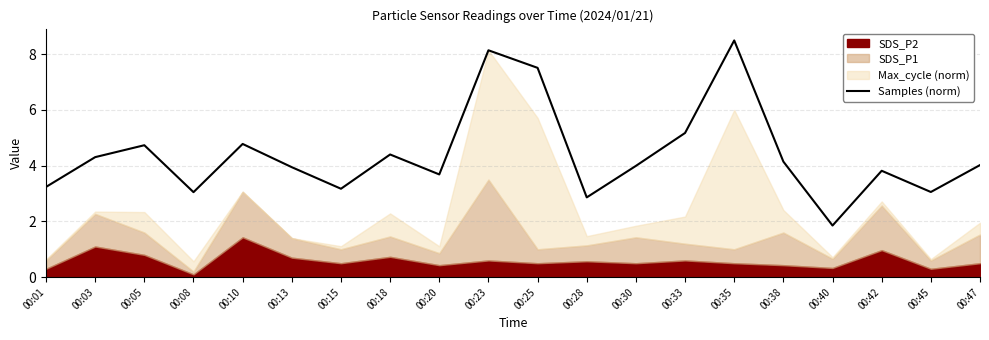

What is the value of the 16th point from the left?

4.1